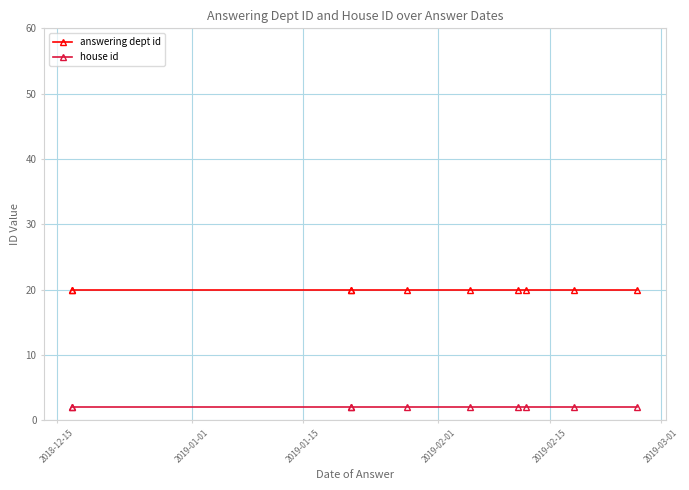

True or false: answering dept id and house id cross at least once.

False